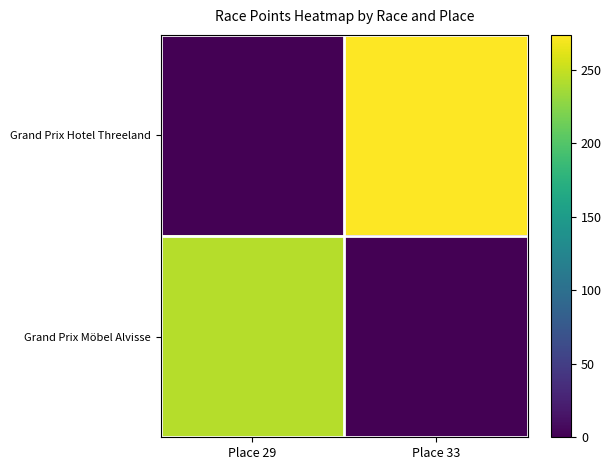

Reading left to right, list all the values displayed in this chart.

Grand Prix Hotel Threeland: Place 29=0.0	Place 33=273.9
Grand Prix Möbel Alvisse: Place 29=243.4	Place 33=0.0